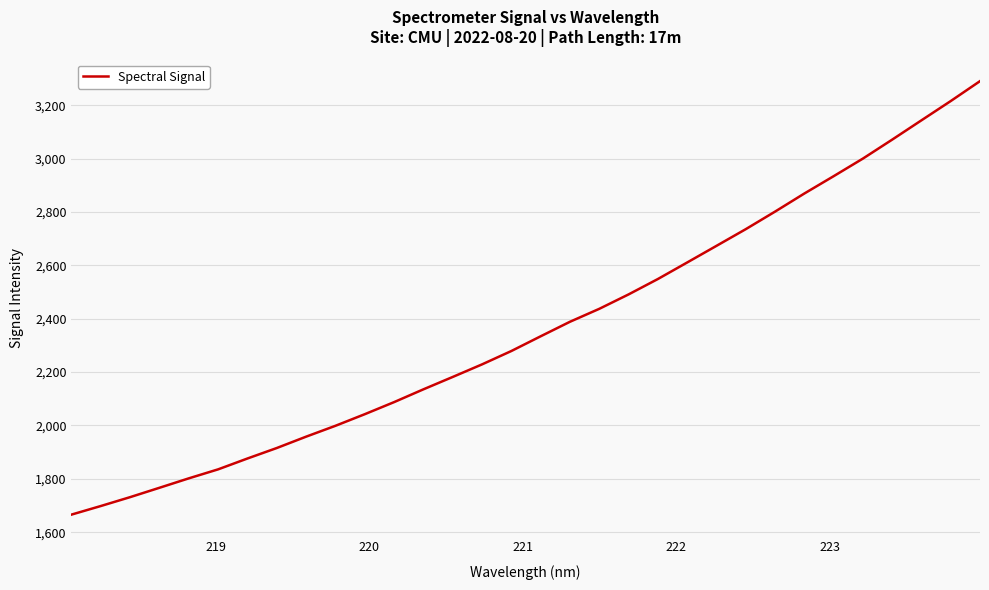

What is the smallest value displayed?

1666.1